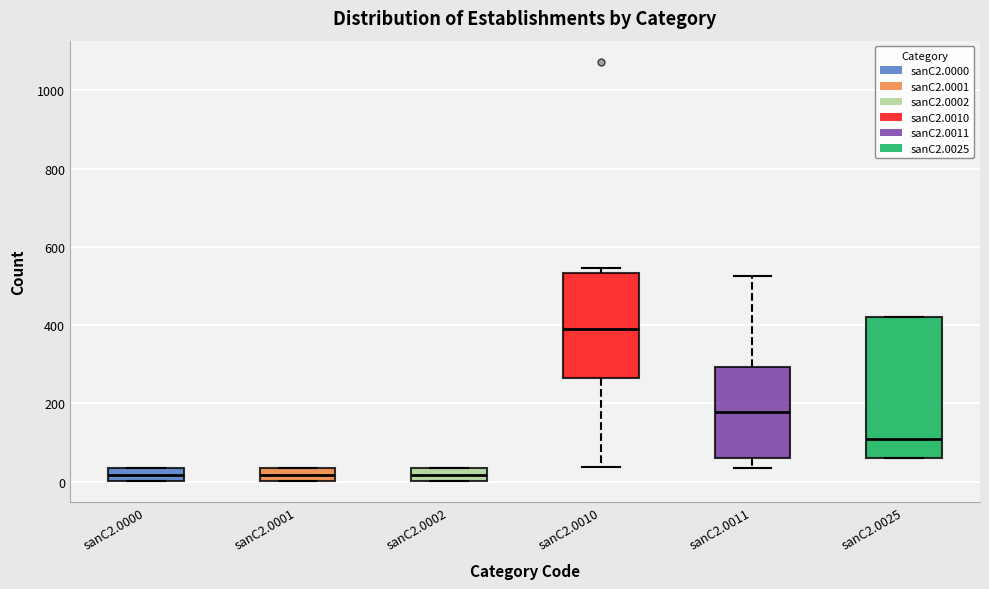

Where does the median line of the box for sanC2.0010 sit on the y-axis? The values are not printed on the chart, so give them approximately, as read against the axis.

400